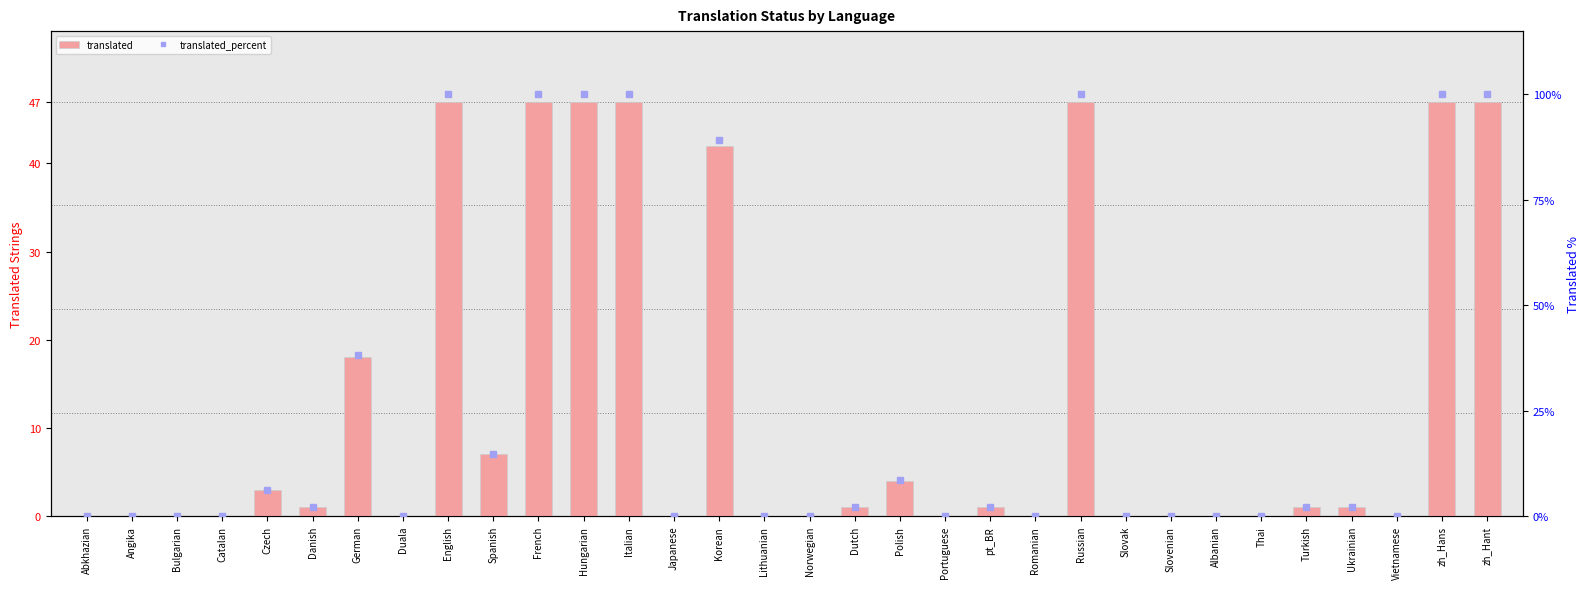

Rank the categories by translated value from lowest to highest.

Abkhazian, Angika, Bulgarian, Catalan, Duala, Japanese, Lithuanian, Norwegian, Portuguese, Romanian, Slovak, Slovenian, Albanian, Thai, Vietnamese, Danish, Dutch, pt_BR, Turkish, Ukrainian, Czech, Polish, Spanish, German, Korean, English, French, Hungarian, Italian, Russian, zh_Hans, zh_Hant